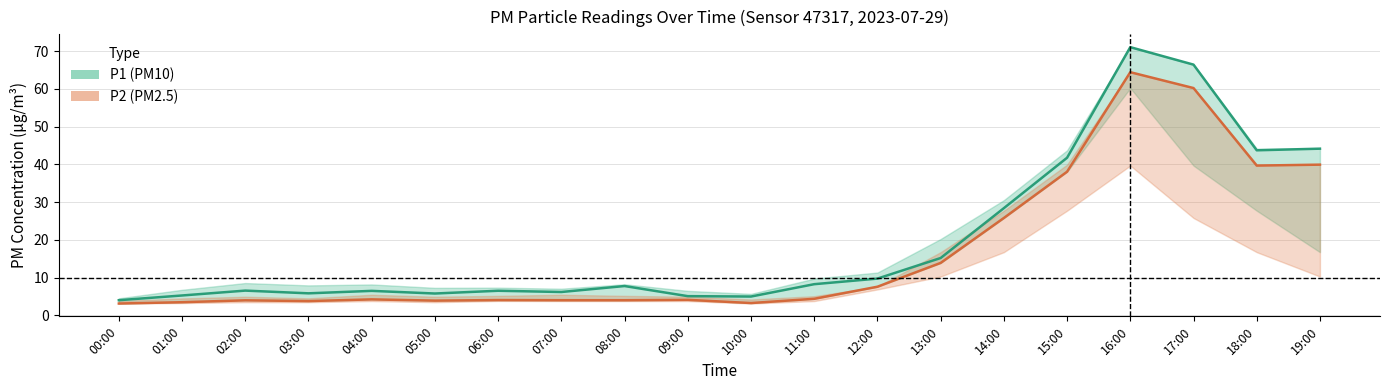

True or false: P1 center and P2 center cross at least once.

False